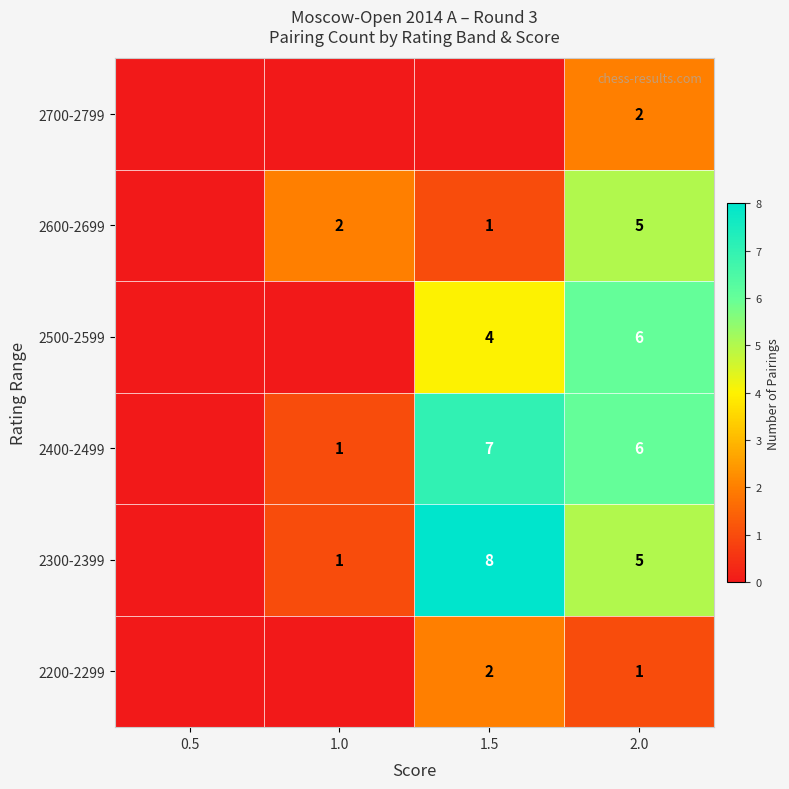

The 2600-2699 series shows 0 at 1.5. True or false?

False